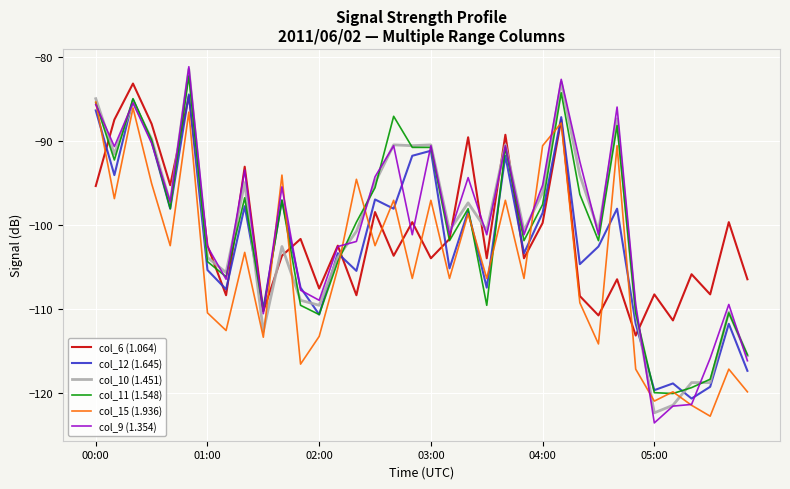

Which series has the widest spread of values?

col_9 (1.354)